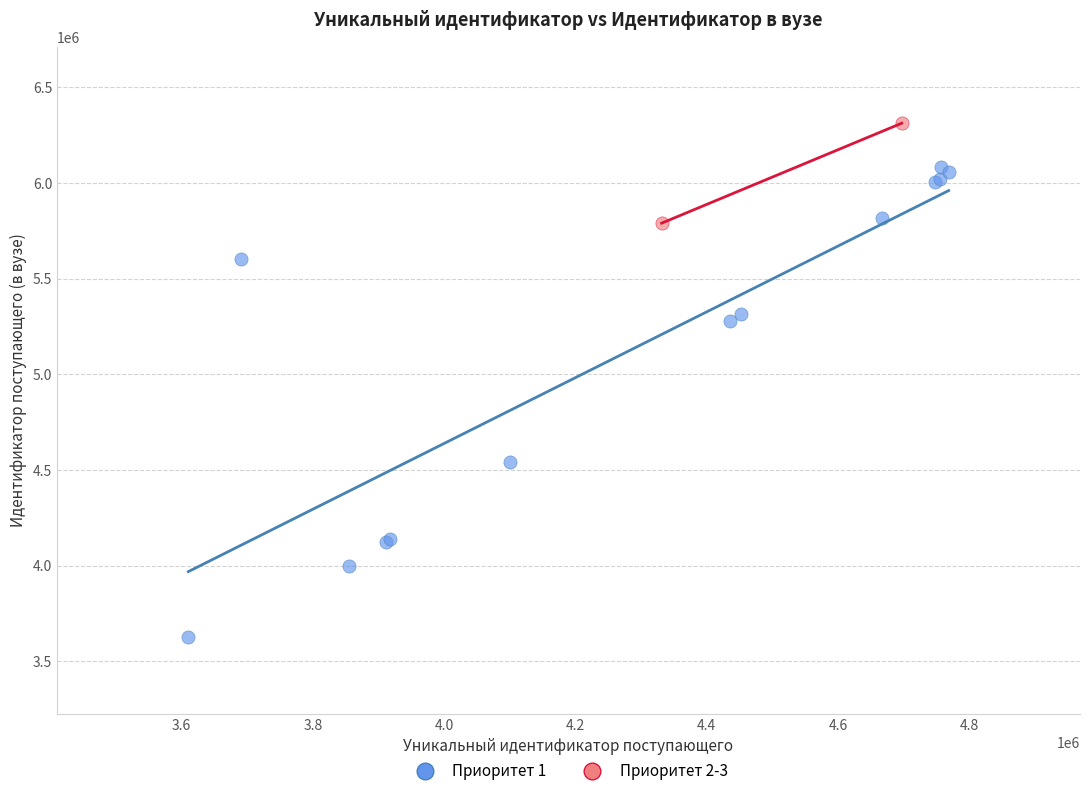

Which series contains the lowest Y value?

Приоритет 1